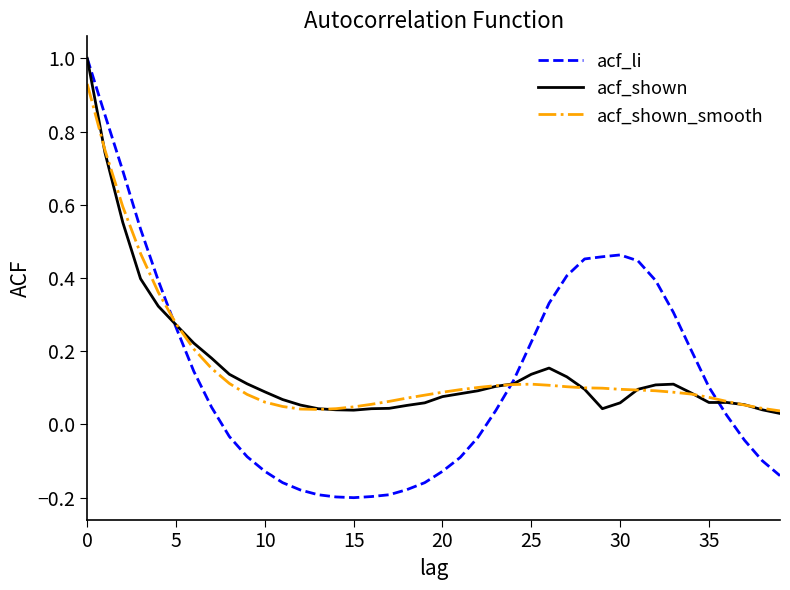

How many negative values does the acf_li series have?

18